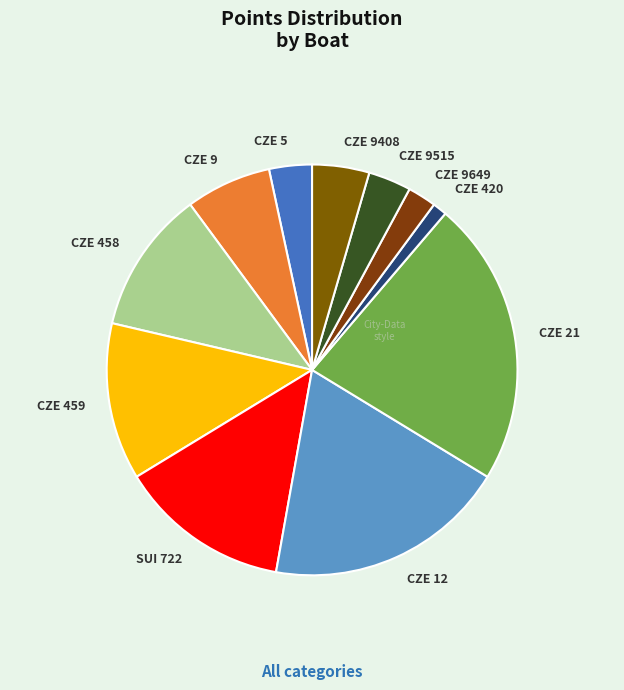

True or false: CZE 420 accounts for 11% of the total.

False